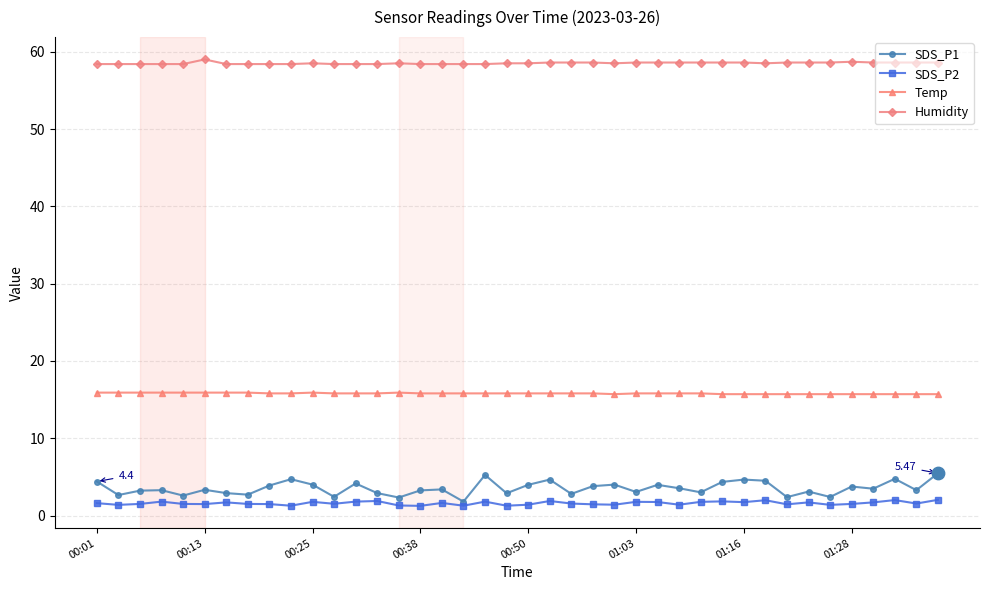

What are all the series names shown in the legend?

SDS_P1, SDS_P2, Temp, Humidity